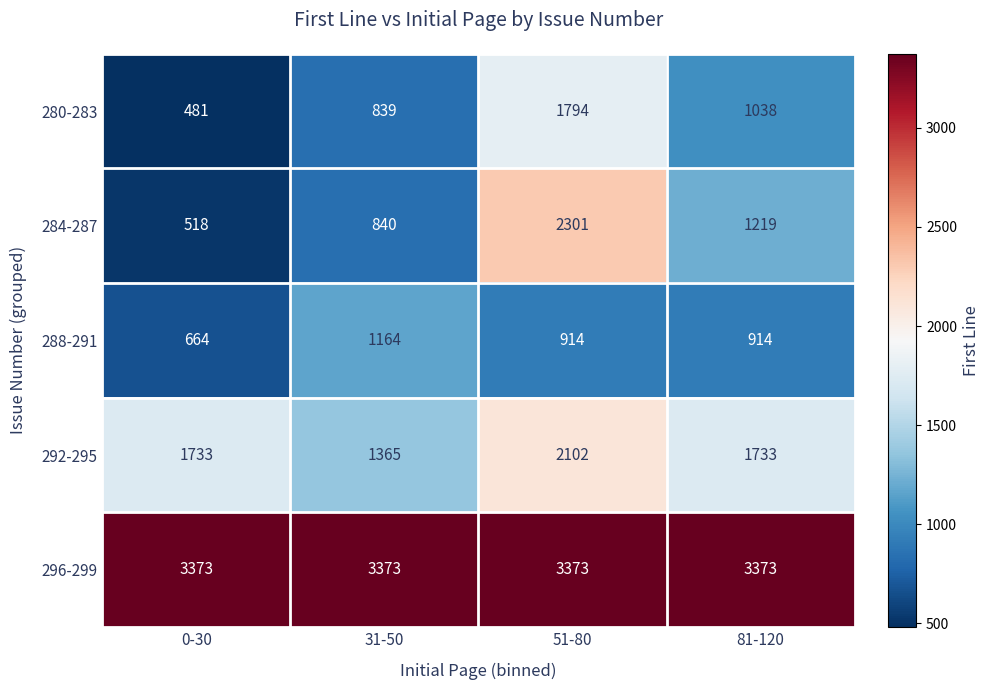

At how many categories does at least one series exceed 874?

4